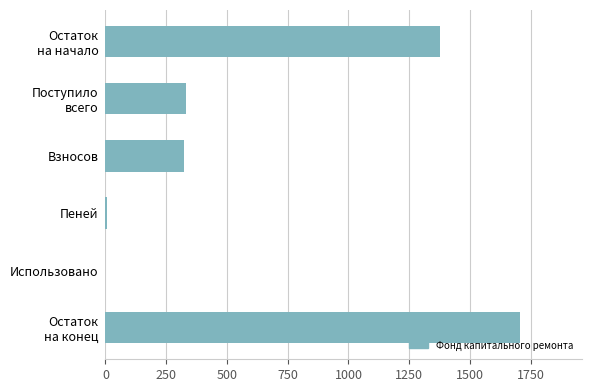

True or false: the data shows 140.0 at Взносов.

False